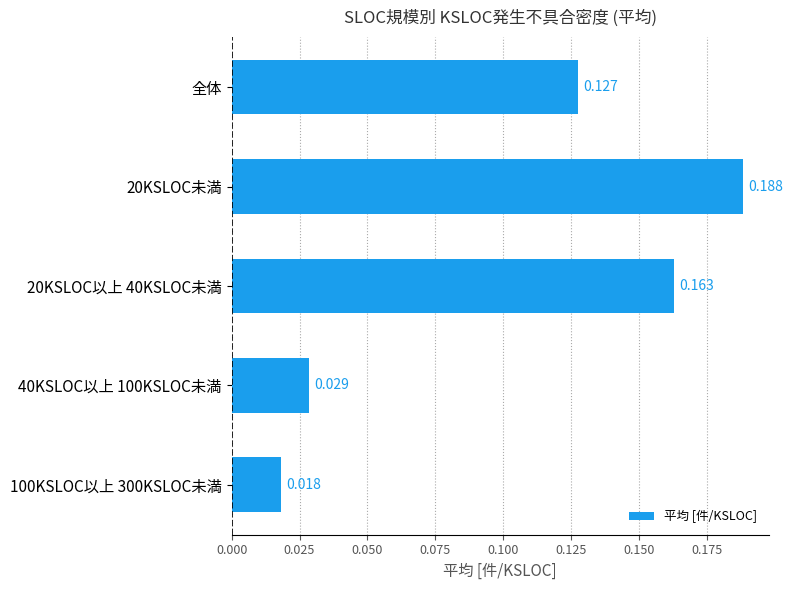

Which category has the lowest value across all series?

100KSLOC以上 300KSLOC未満